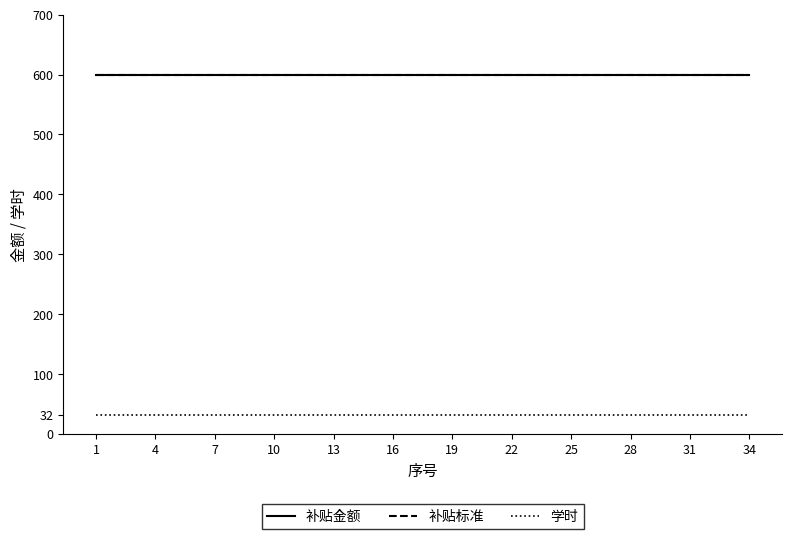

True or false: 学时 and 补贴标准 cross at least once.

False